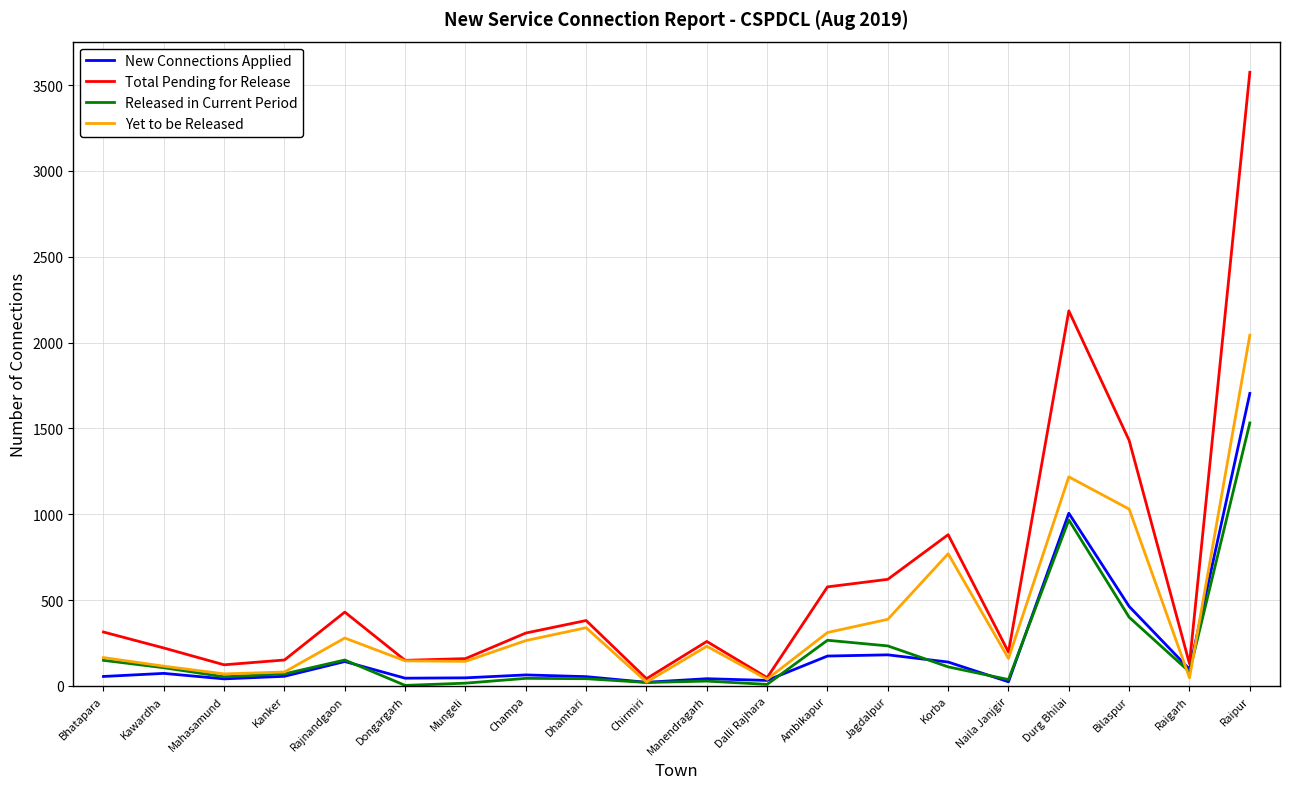

The value of Total Pending for Release at Jagdalpur is 234. True or false?

False